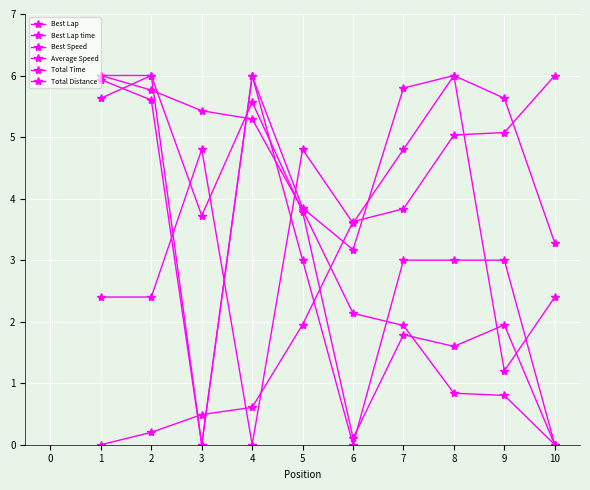

How many data points in Best Lap time are above 3?

5